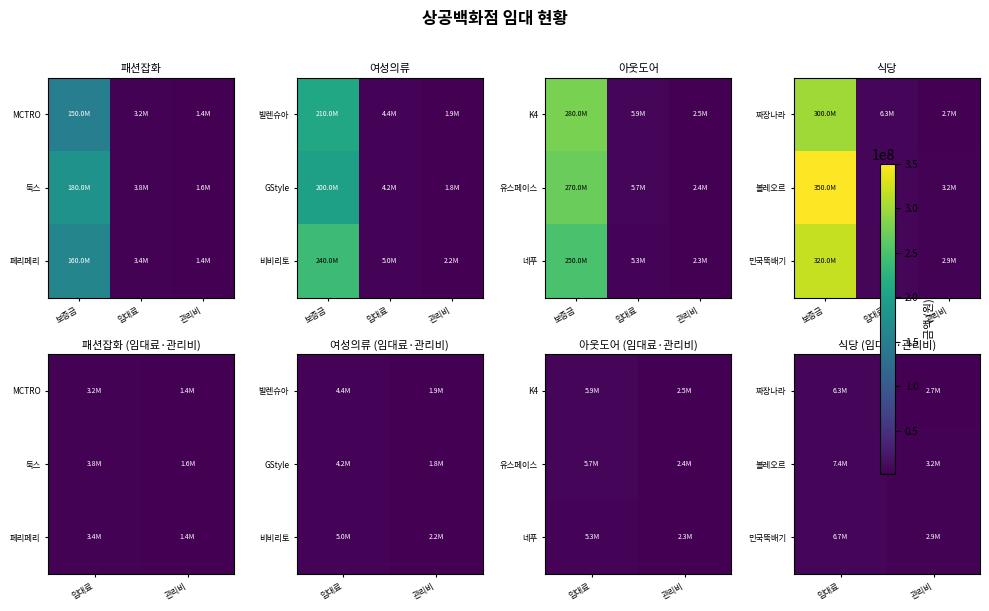

List the series in order of their overall mean, lowest first.

짜장나라, 민국뚝배기, 볼레오르